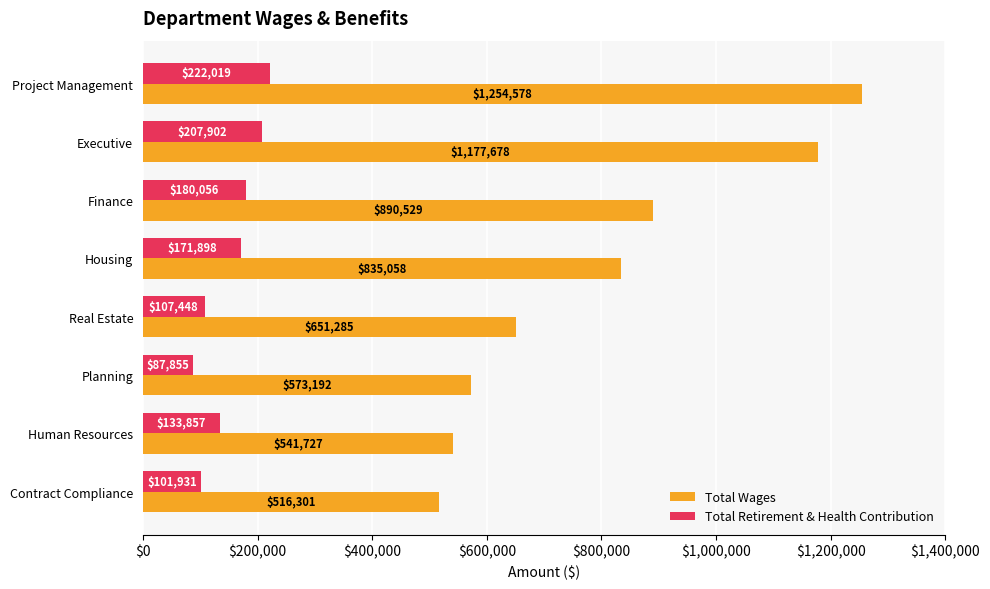

What value does the Total Retirement & Health Contribution series have at Finance, to the nearest 10?

180060